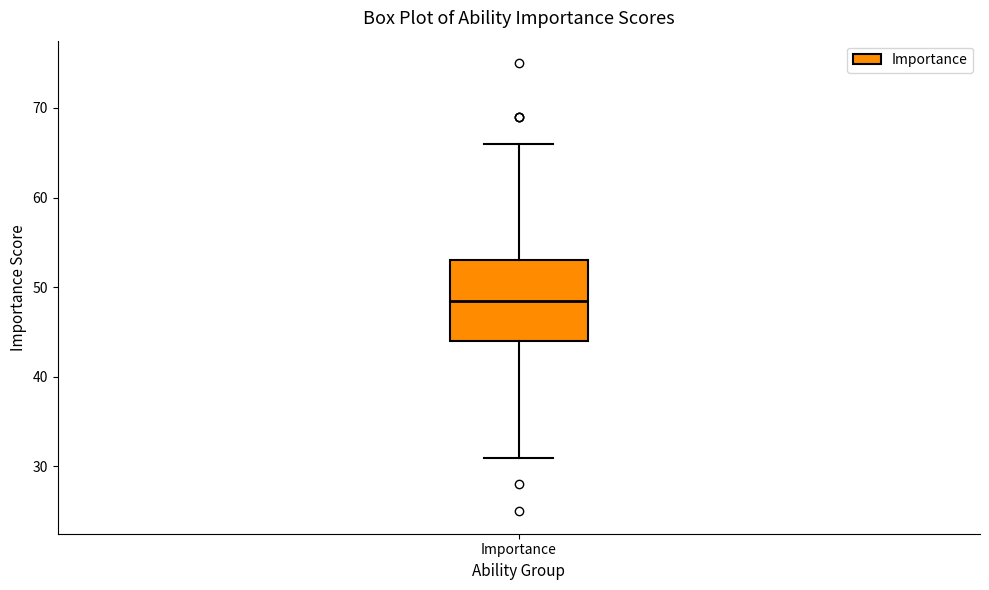

Read this box plot against the y-axis: the position of the median line, the range covered by the box, and the ends of both whiskers. The values are not printed on the chart, so give them approximately, as read against the axis.

median 49, box 44 to 53, whiskers 31 to 66